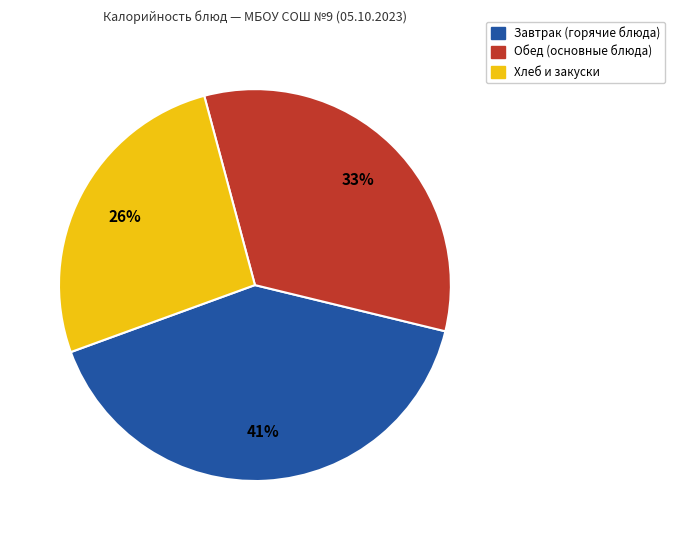

To the nearest percent, what is the average slice percentage?

33%